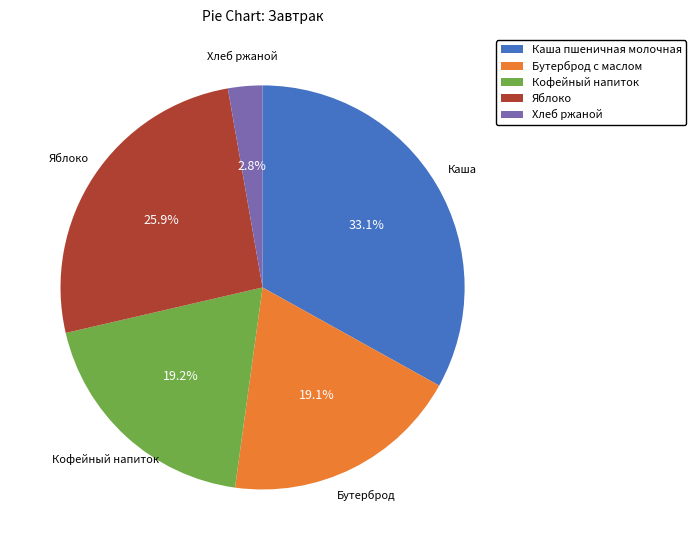

To the nearest percent, what portion does Бутерброд с маслом represent?

19%